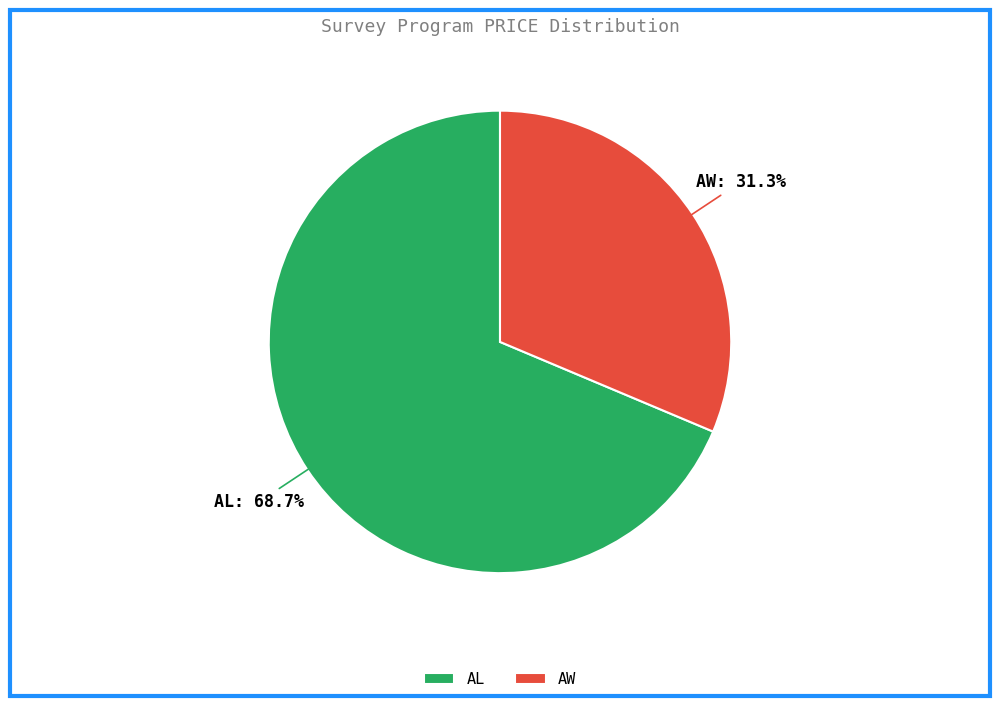

Does AW represent more than half of the total?

No